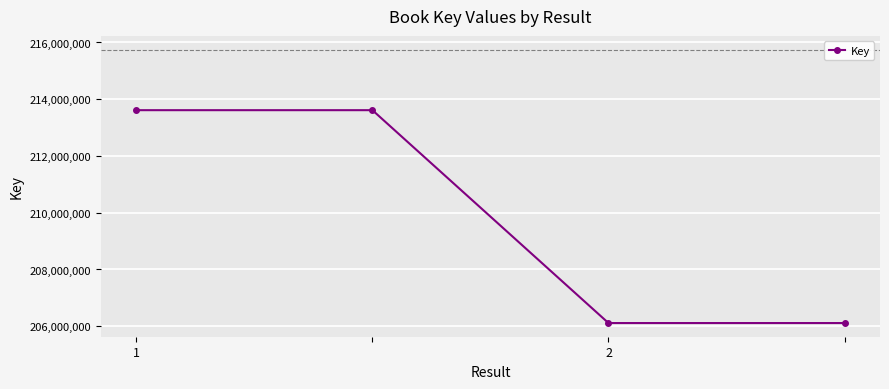

What is the difference between the maximum and minimum values?

7502516